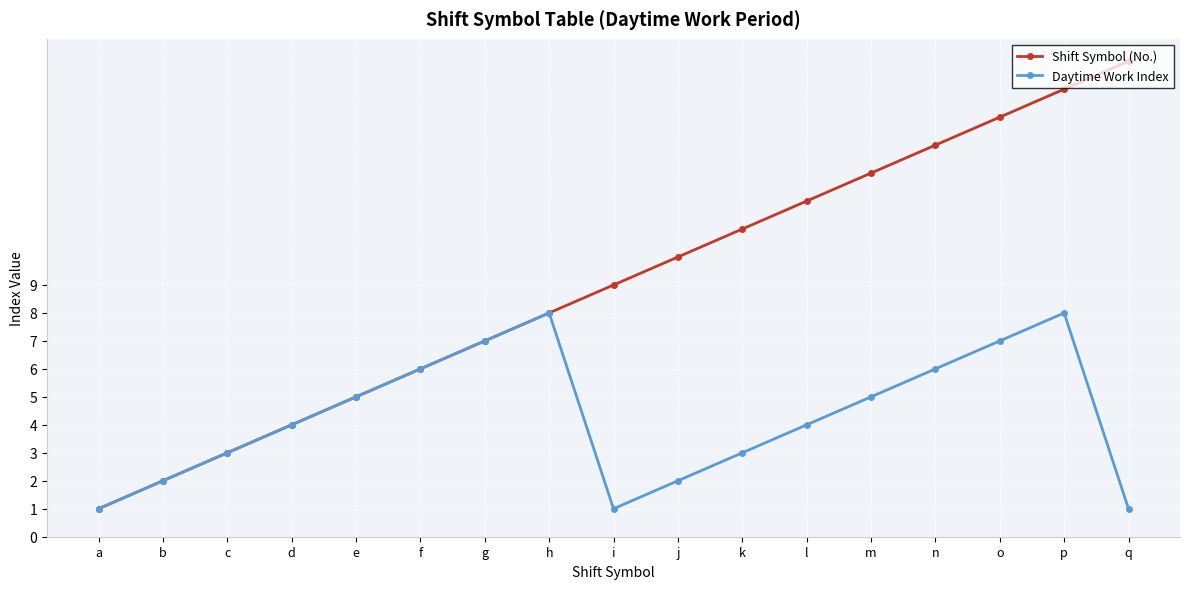

Count the number of data series in this chart.

2